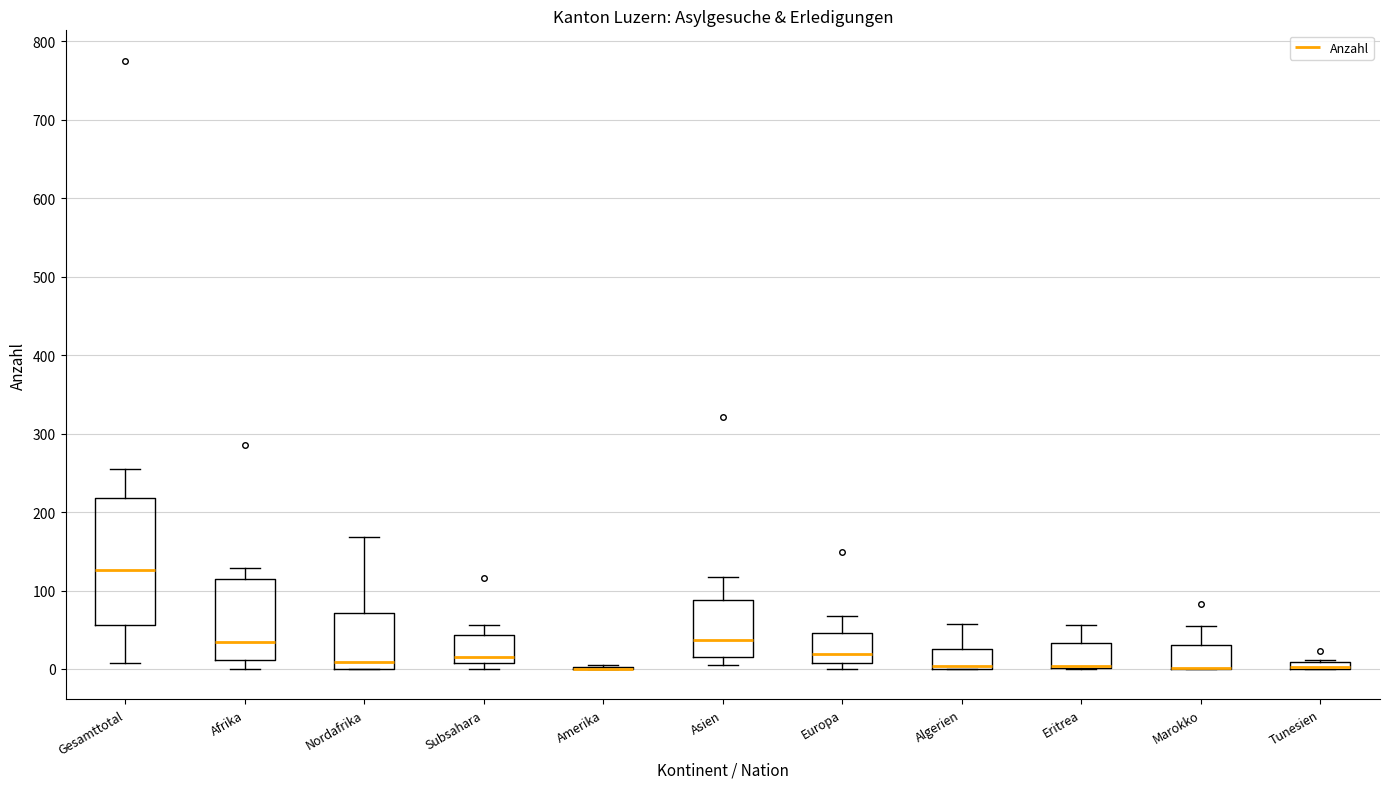

Where is the lower edge of the box for Afrika on the y-axis? The values are not printed on the chart, so give them approximately, as read against the axis.

10